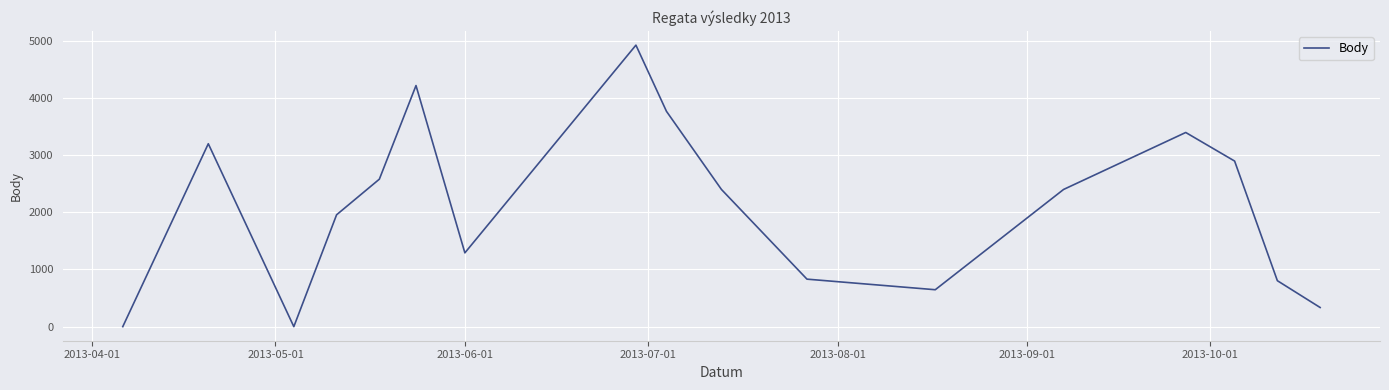

What is the difference between the maximum and minimum values?

4925